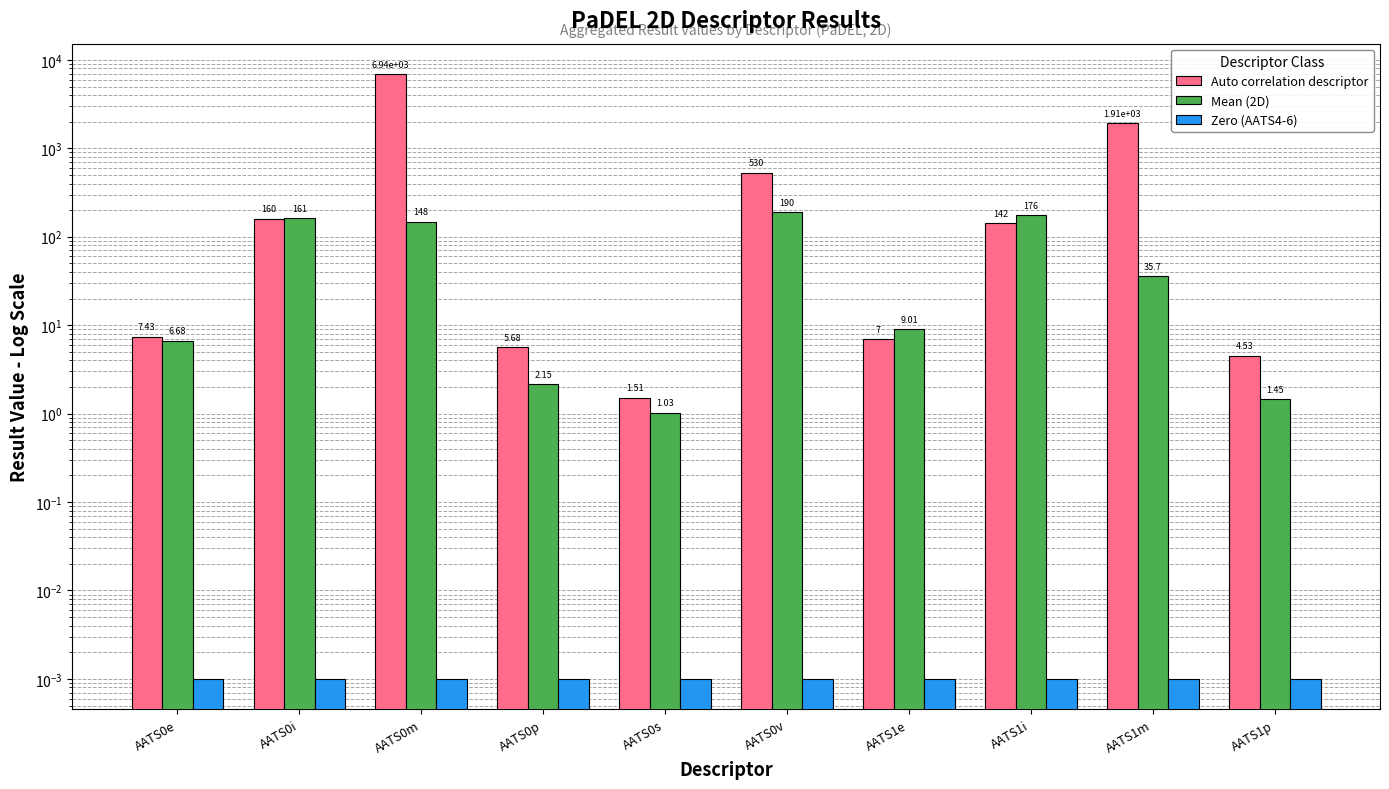

The Zero (AATS4-6) series shows 0.0 at AATS0s. True or false?

True